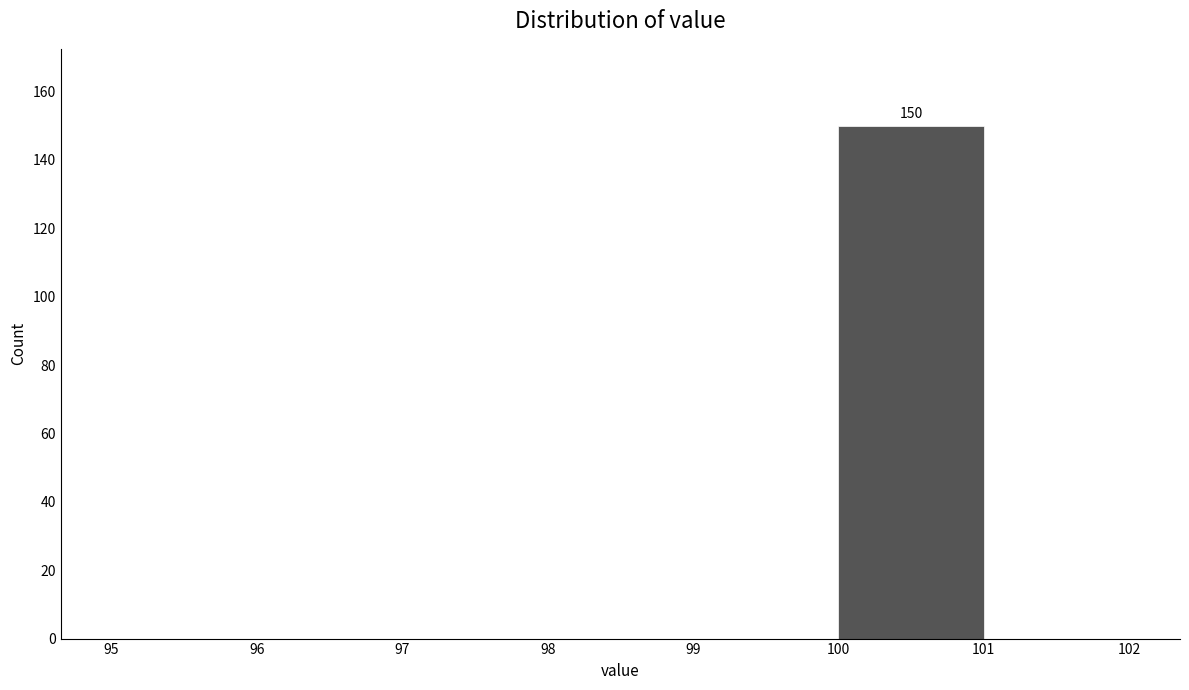

Over which range of the x-axis is the bar tallest?

100 to 101